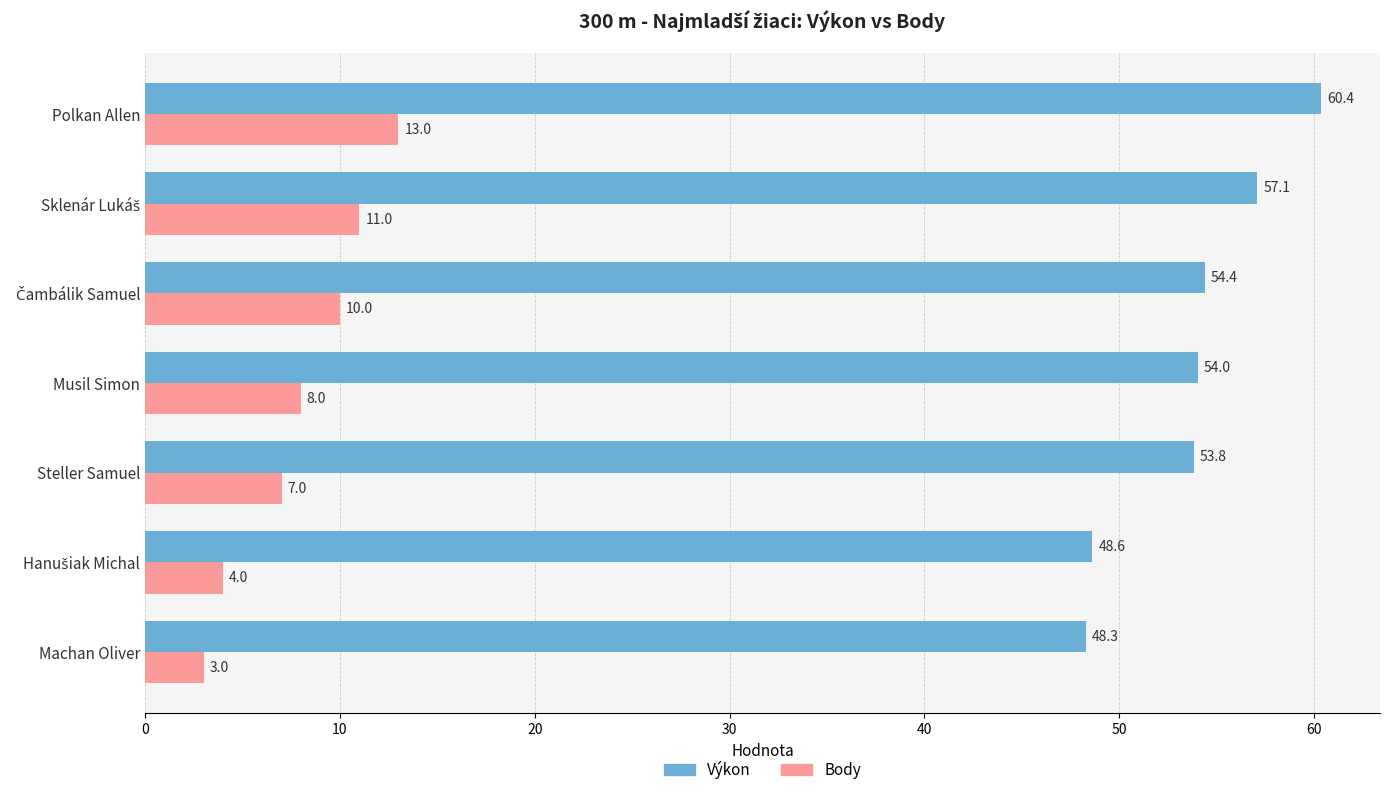

Rank the series by their average value, from highest to lowest.

Výkon, Body